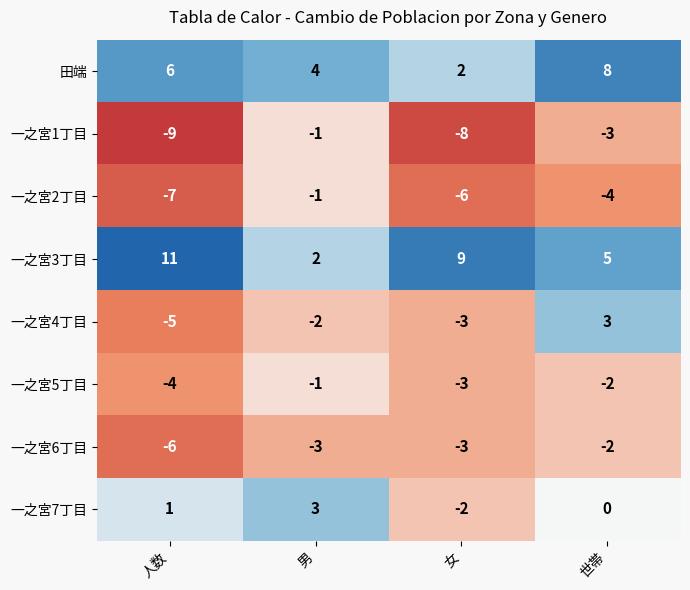

Which series has the widest spread of values?

一之宮3丁目